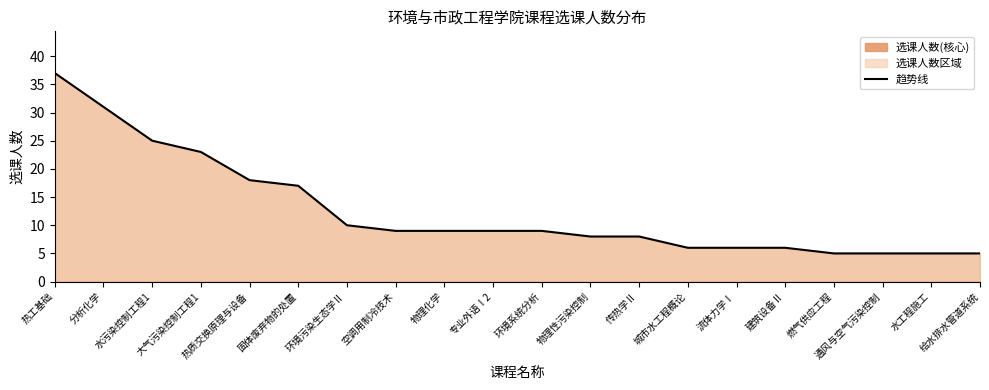

What is the minimum value shown in the chart?

5